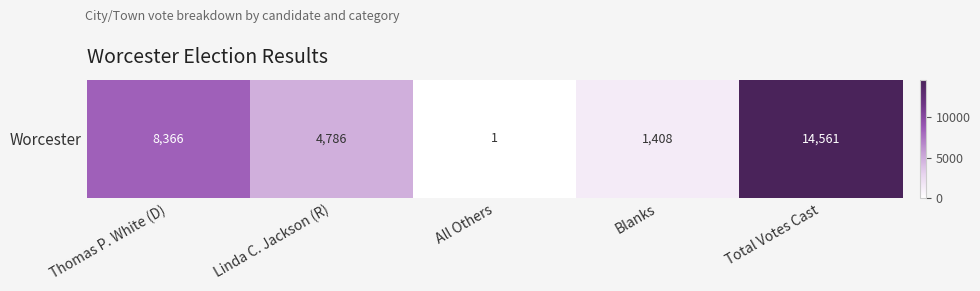

Which label corresponds to the largest value in the chart?

Total Votes Cast